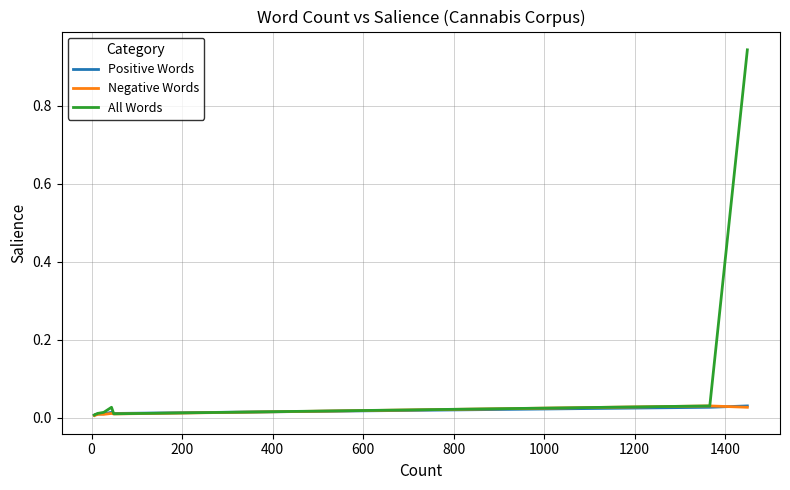

Does the chart have visible grid lines?

Yes